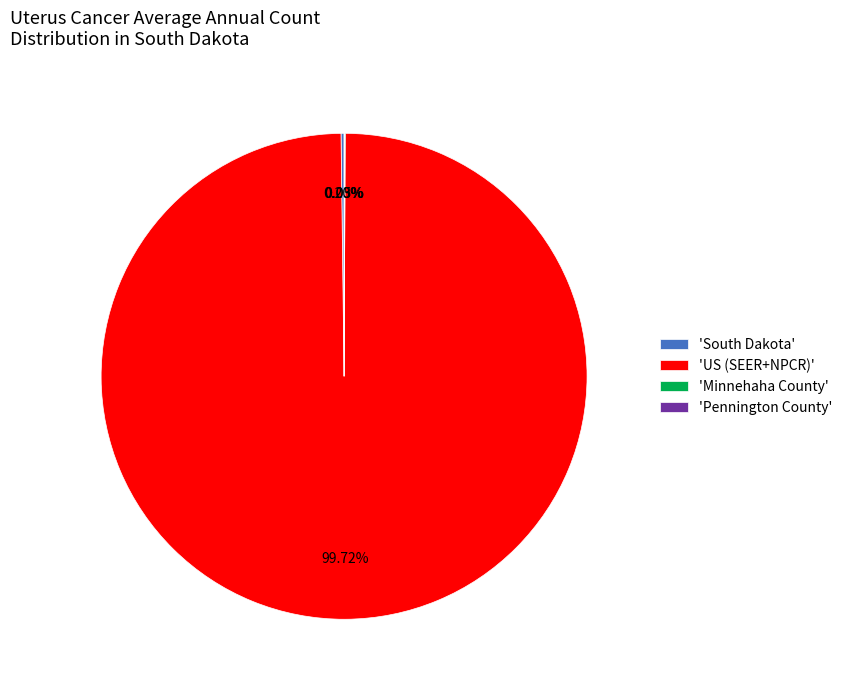

Does any single category account for the majority?

Yes